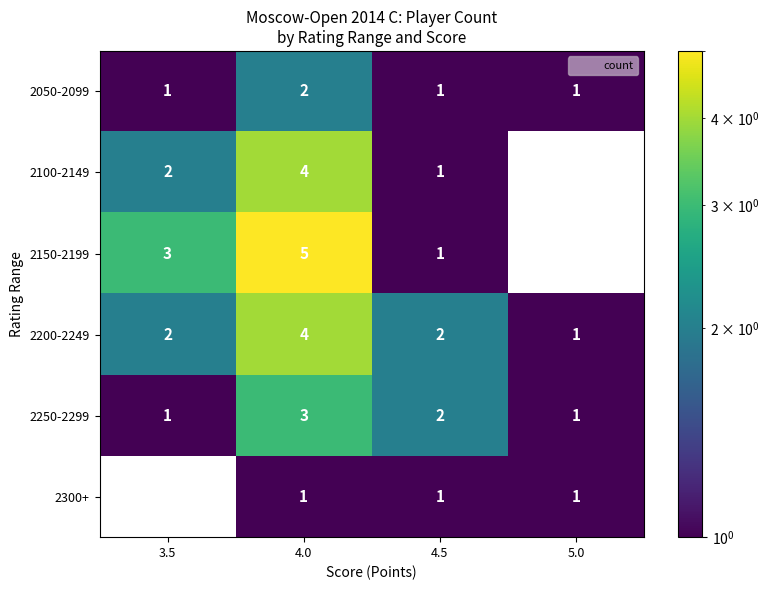

The value of 2300+ at 3.5 is -1. True or false?

False